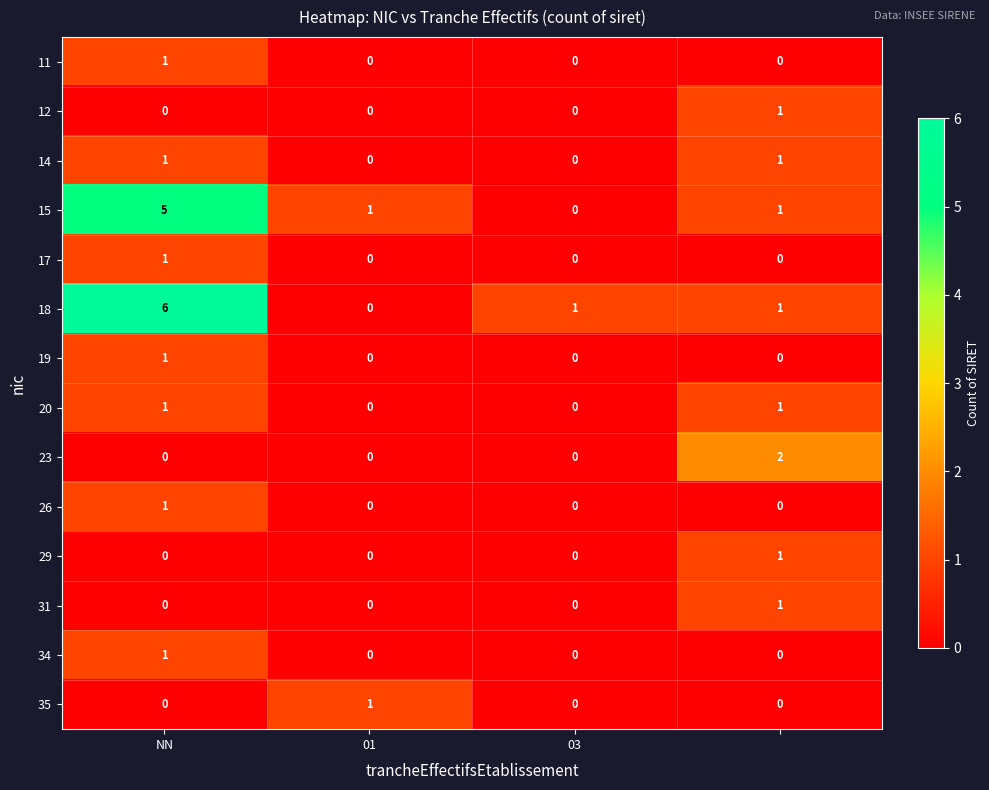

Which series has the largest range (max minus min)?

18